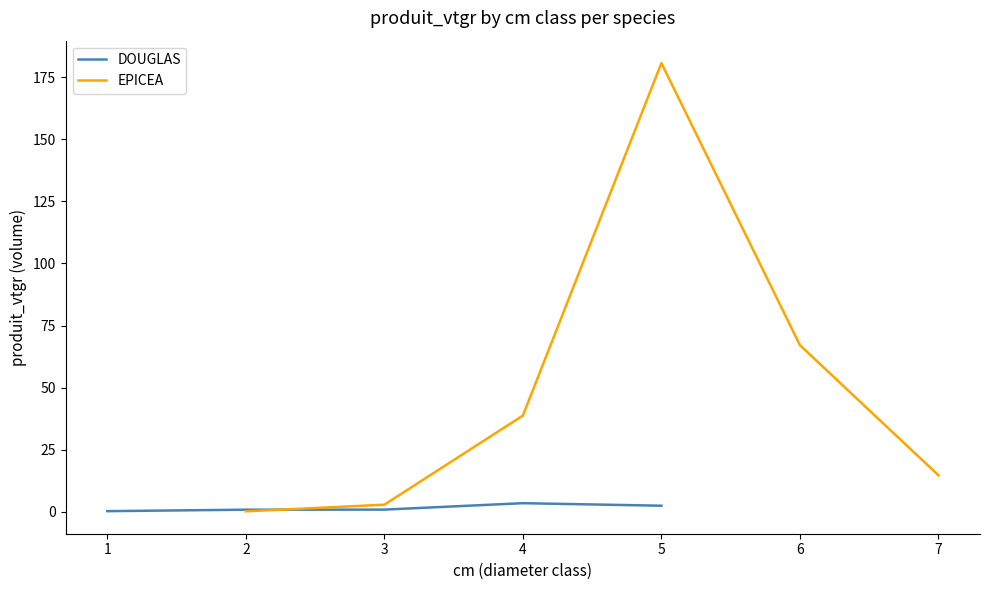

What is the difference between the maximum and minimum values?

3.2